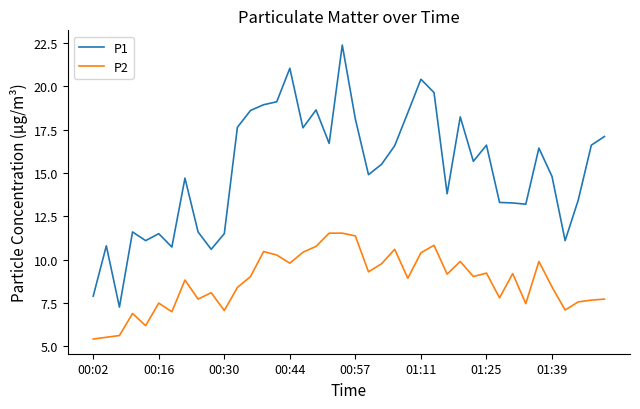

What is the sum of all P2 values?

349.6